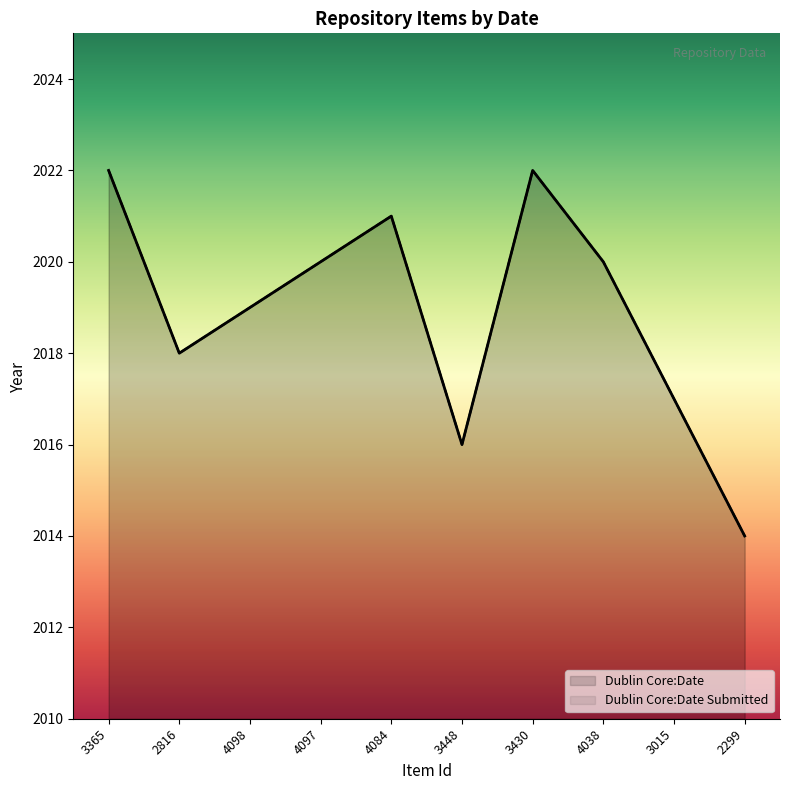

Does the chart display data point markers on the line(s)?

No